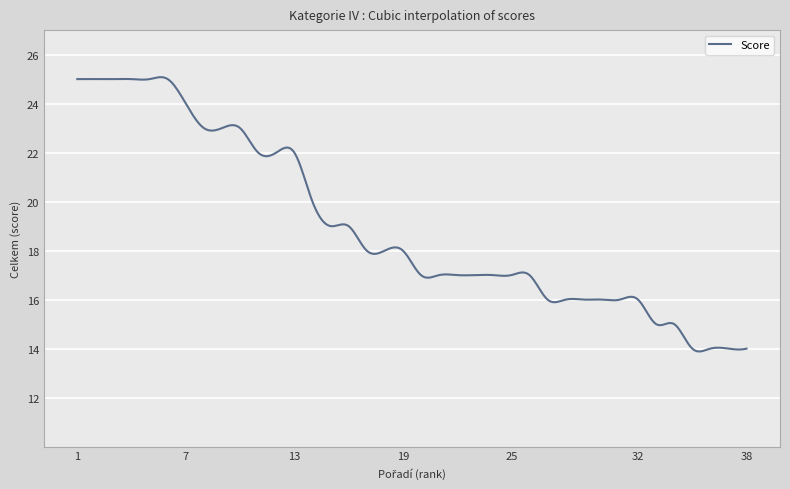

What is the difference between the second highest and second lowest values?

11.2